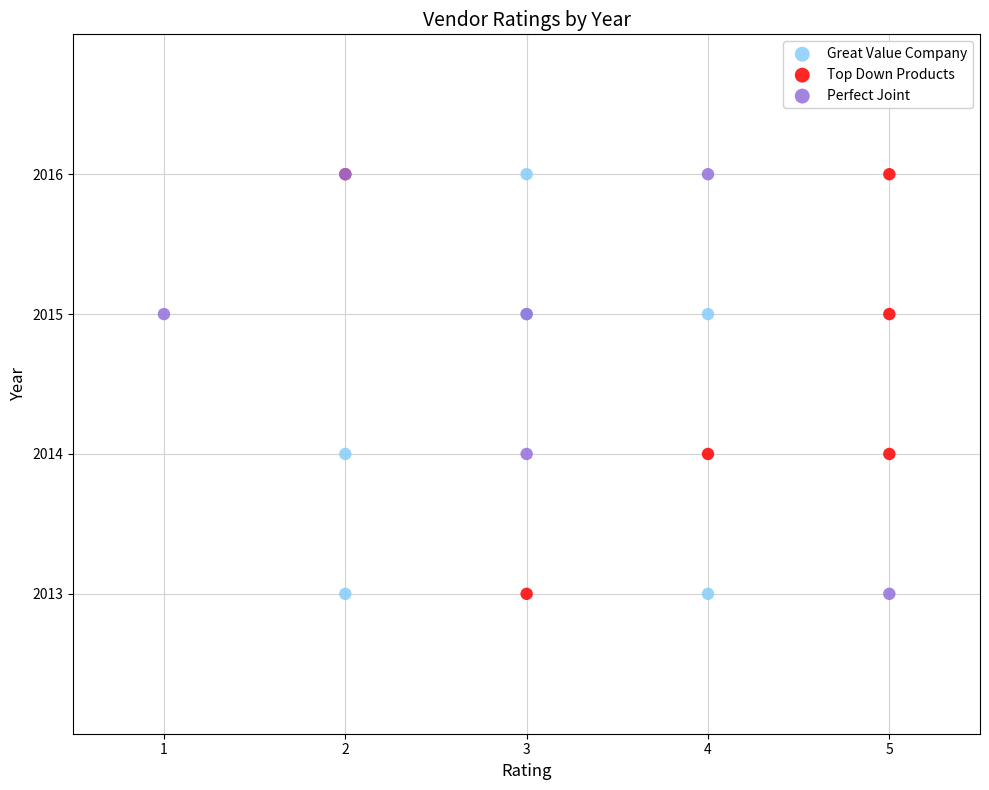

What are all the series names shown in the legend?

Great Value Company, Top Down Products, Perfect Joint